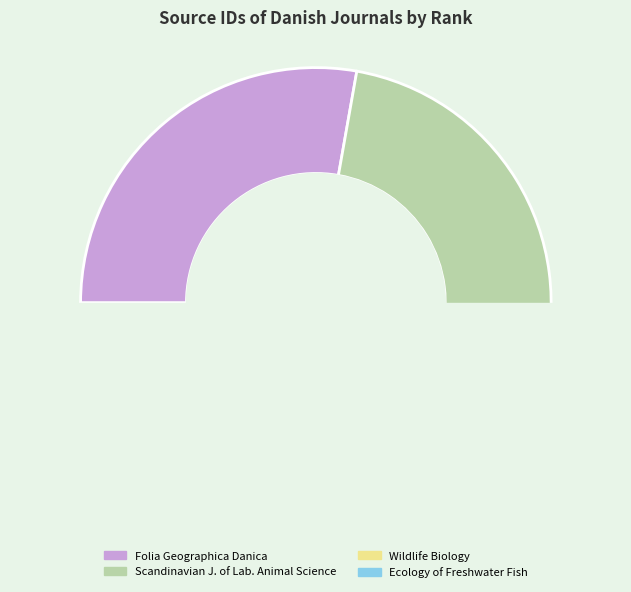

Which slice is the largest?

Folia Geographica Danica